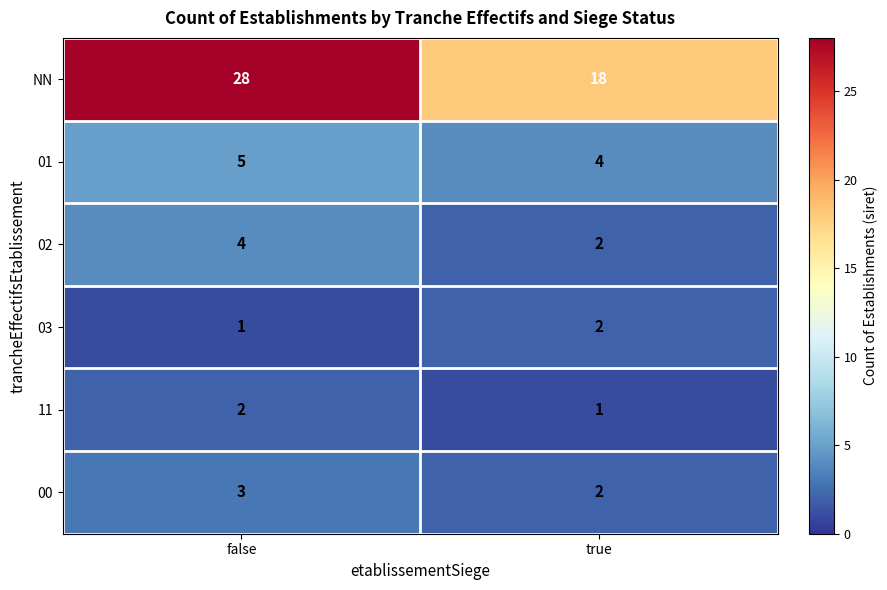

At which category is the sum across all series the highest?

false